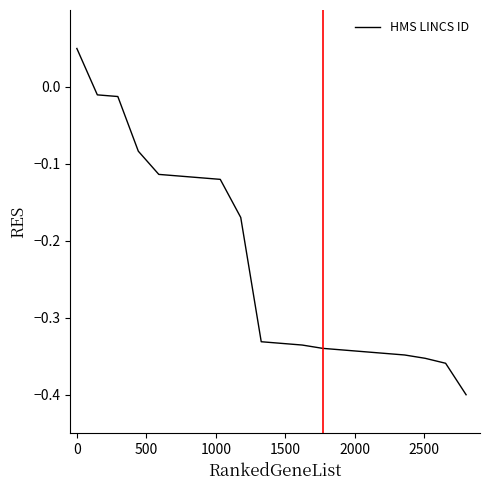

What is the smallest value displayed?

-0.4